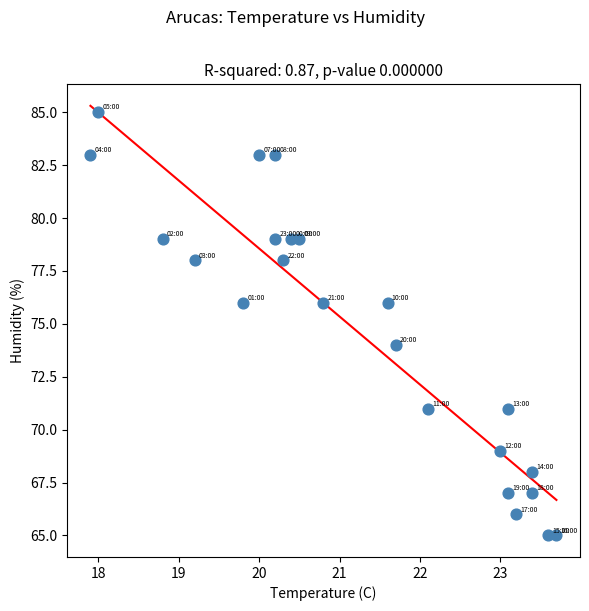

What is the range of Y values (max minus min)?

20